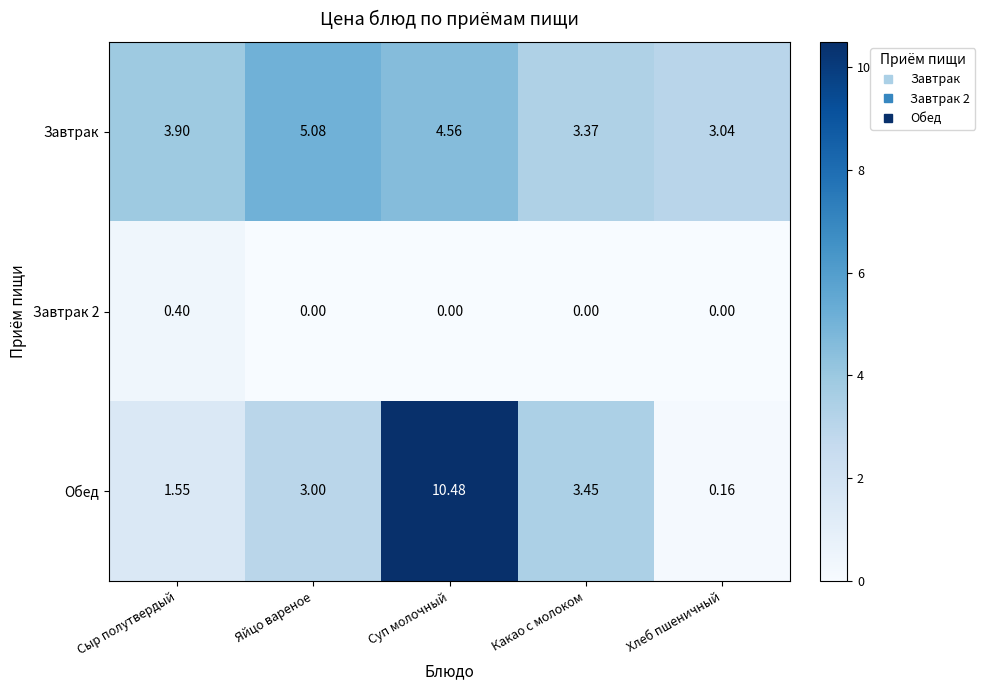

At which category does the chart reach its peak across all series?

Суп молочный